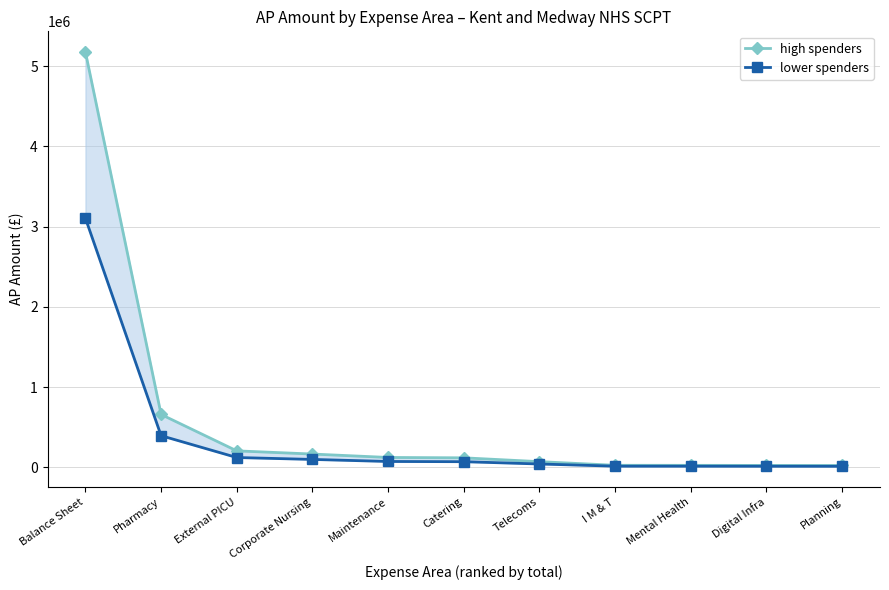

What is the value of the high spenders point at the 7th from the left?

72677.5